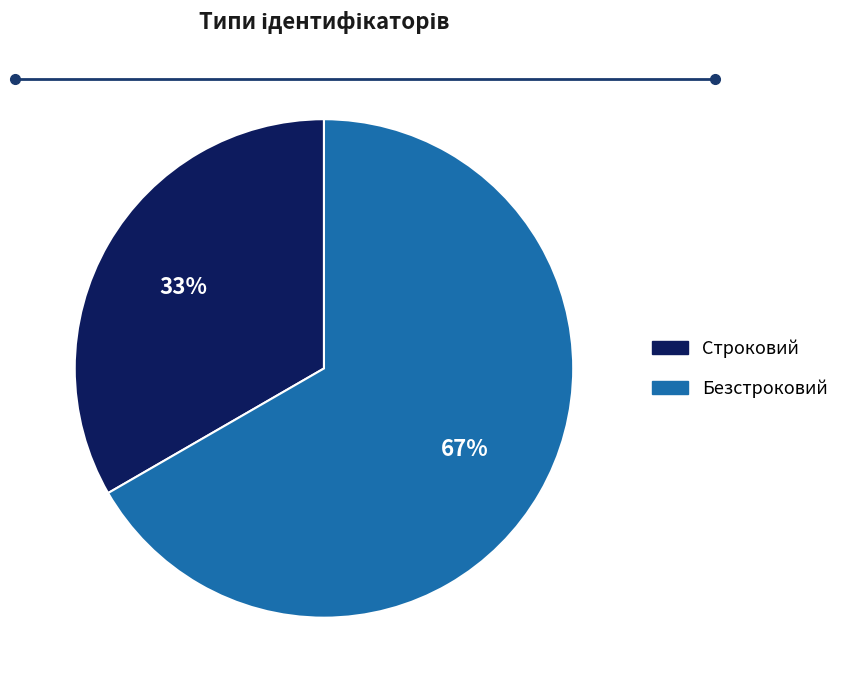

Combined, do Строковий and Безстроковий account for over 50%?

Yes